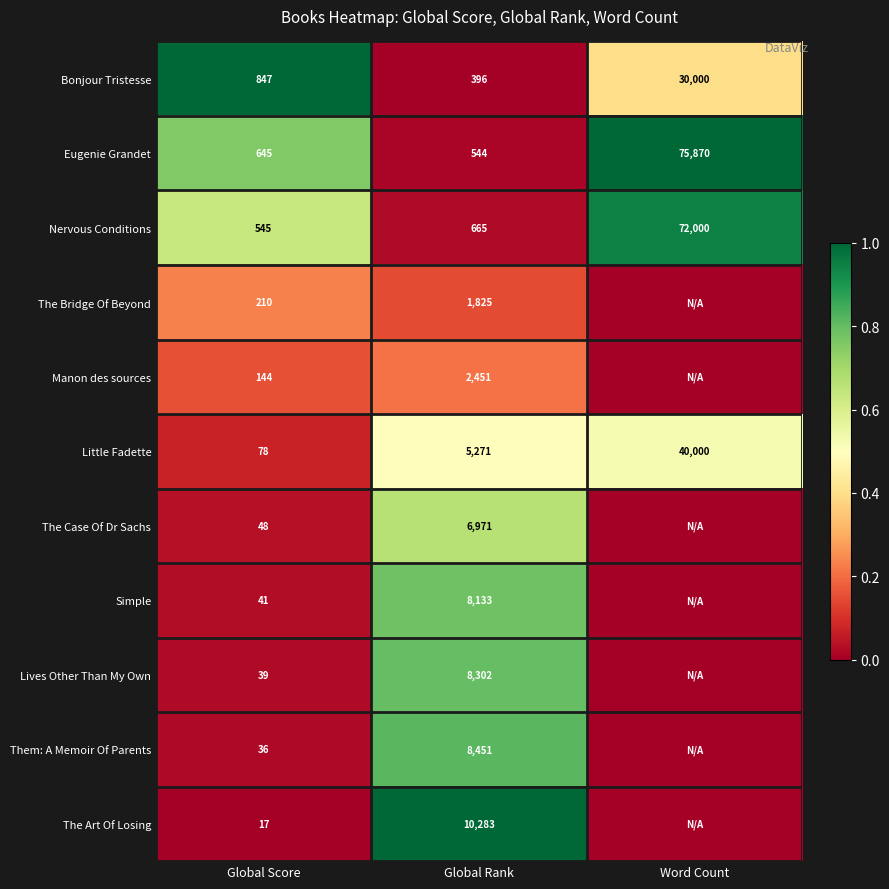

What is the approximate value of Little Fadette at Global Score, to the nearest 10?

80